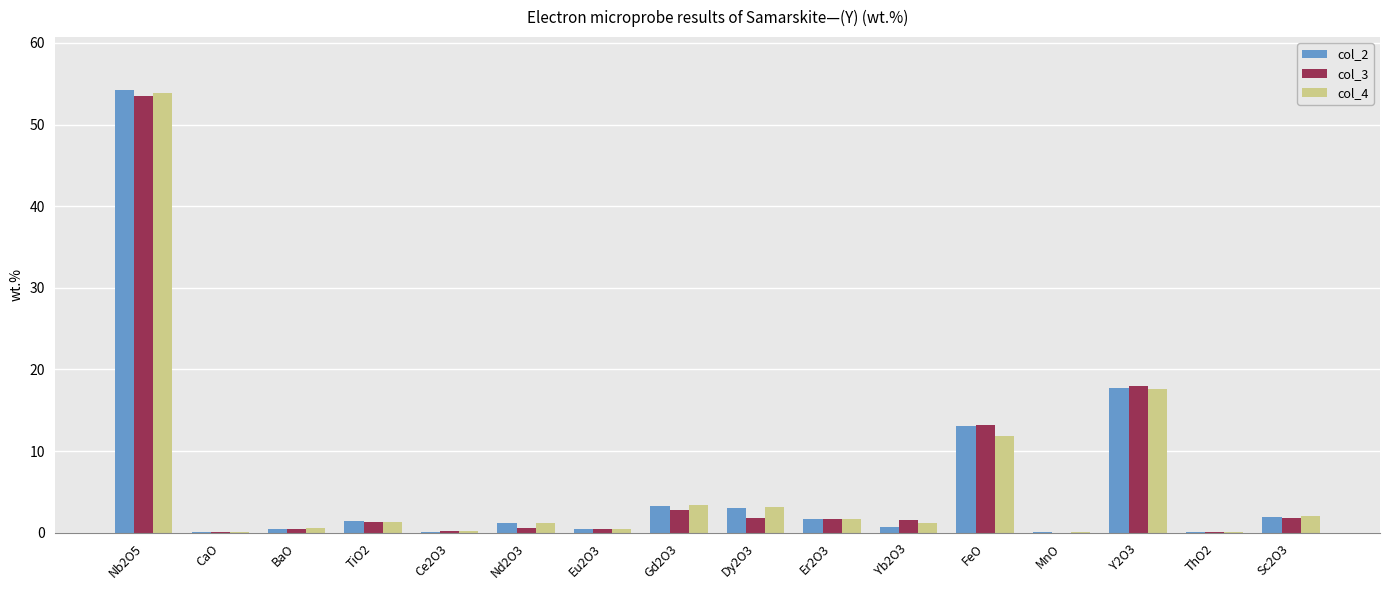

Is the value of col_2 at Er2O3 greater than the value of col_4 at Gd2O3?

No